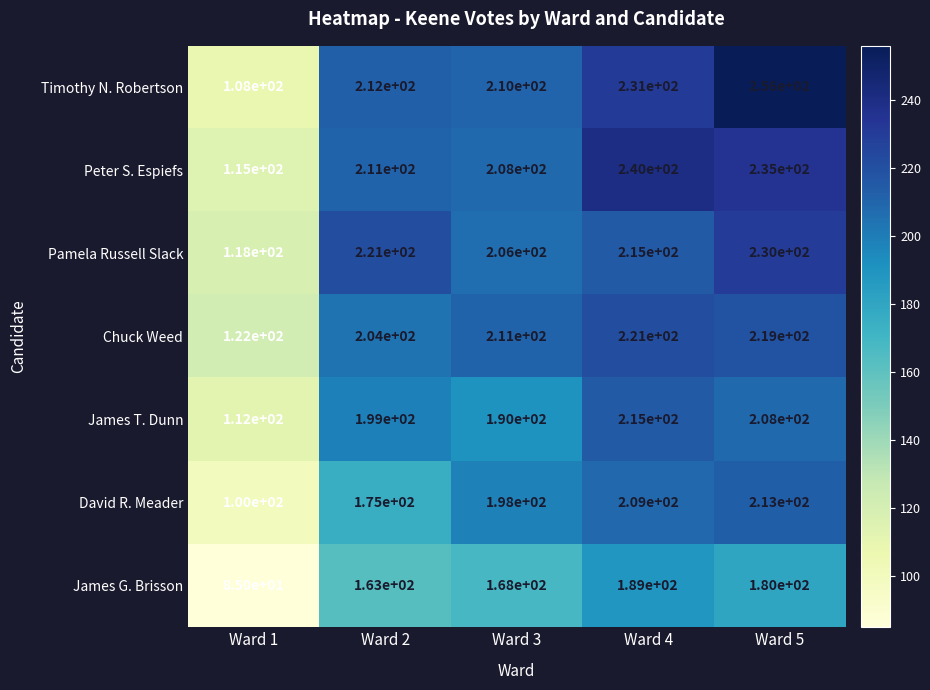

What is the sum of the Chuck Weed values at Ward 1 and Ward 4?

343